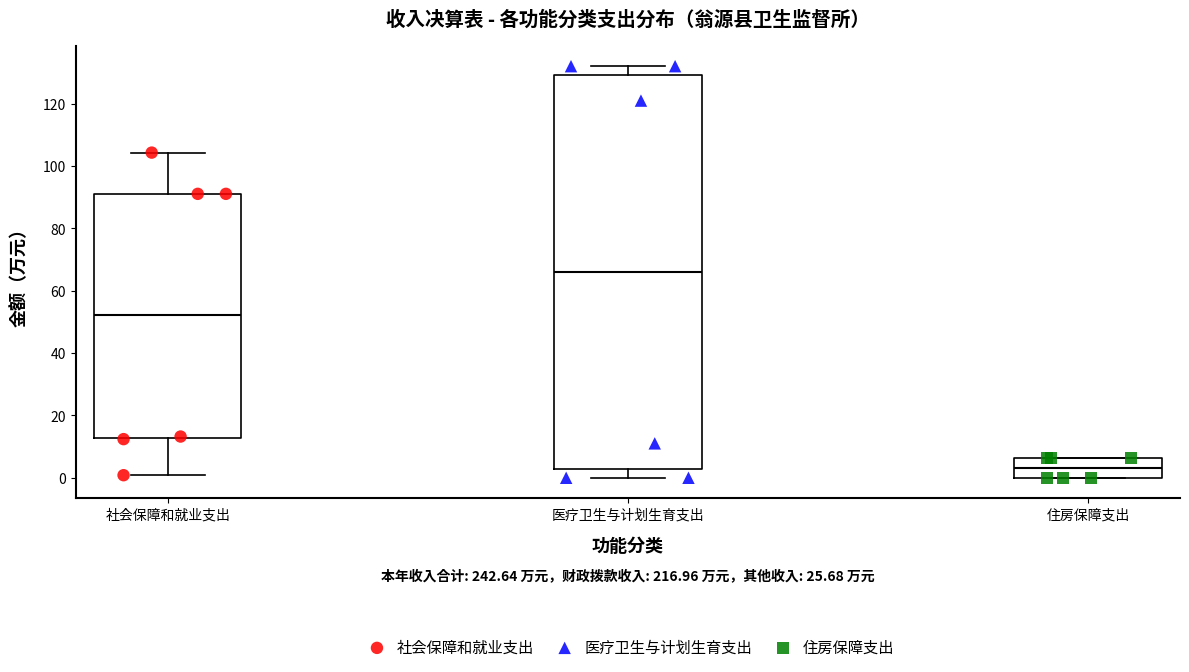

Reading left to right, transcribe this box plot: for each box, give where its median line is, the range the box spans, and where its two whiskers end, as read against the y-axis. The values are not printed on the chart, so give them approximately, as read against the axis.

社会保障和就业支出: median 52, box 12 to 92, whiskers 0 to 104
医疗卫生与计划生育支出: median 66, box 2 to 130, whiskers 0 to 132
住房保障支出: median 4, box 0 to 6, whiskers 0 to 6